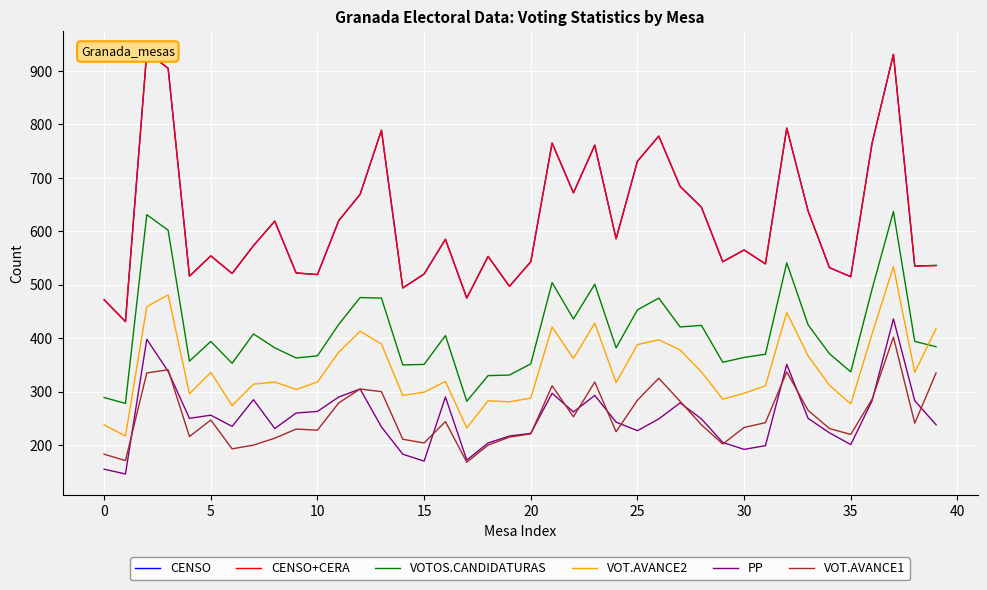

Is the value of PP at 29 greater than the value of CENSO at 33?

No